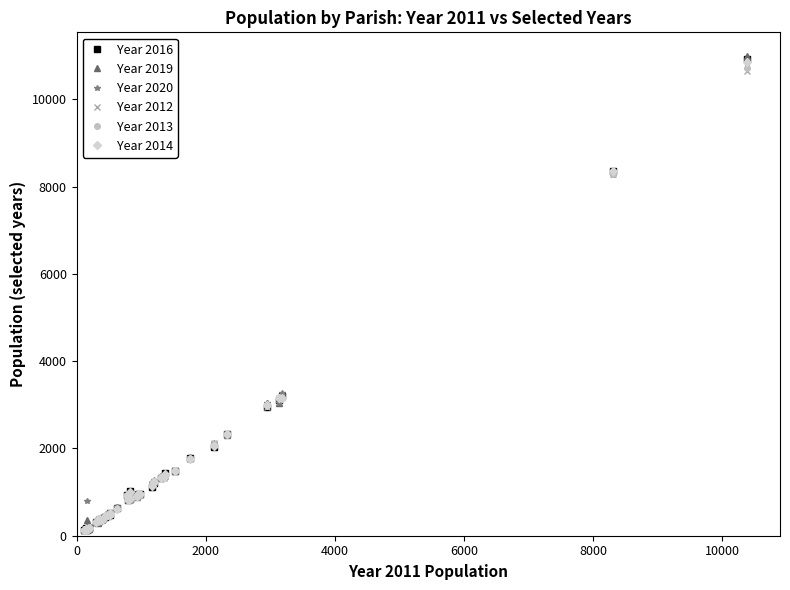

At how many categories does at least one series exceed 2789?

5